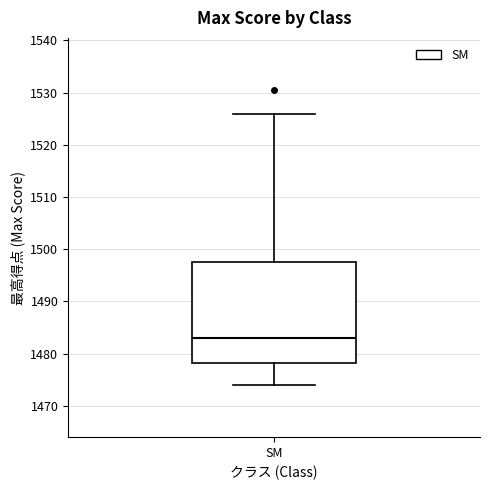

Transcribe this box plot: give where the median line is, the range the box spans, and where the two whiskers end, as read against the y-axis. The values are not printed on the chart, so give them approximately, as read against the axis.

median 1483, box 1478 to 1498, whiskers 1474 to 1526